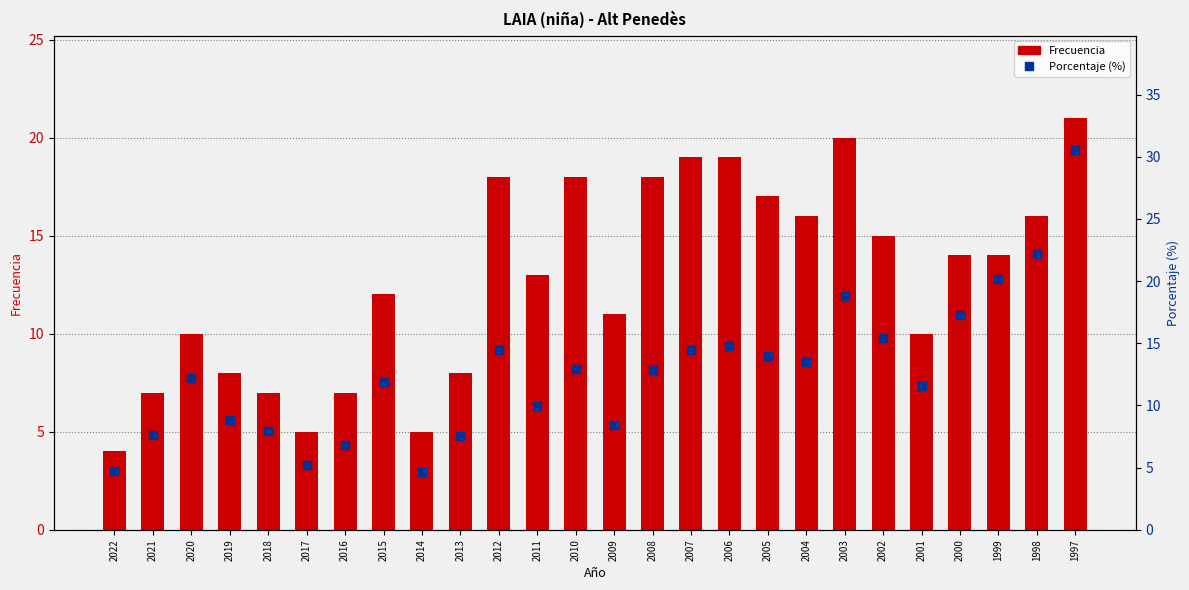

What are all the series names shown in the legend?

Frecuencia, Porcentaje (%)